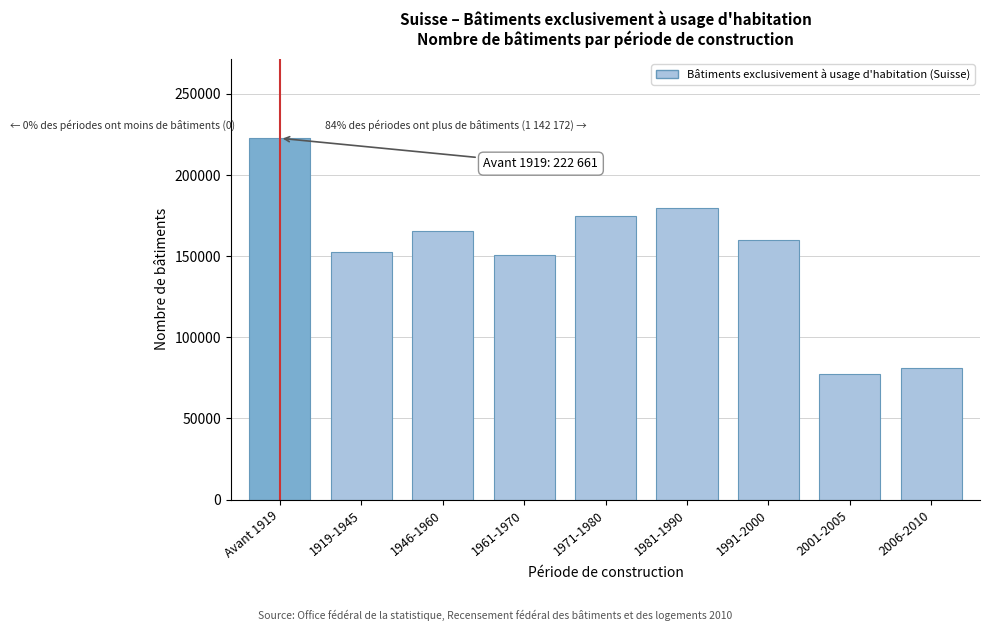

Reading right to left, list all the values displayed in this chart.

81365	77366	160217	179971	174541	150463	165809	152440	222661